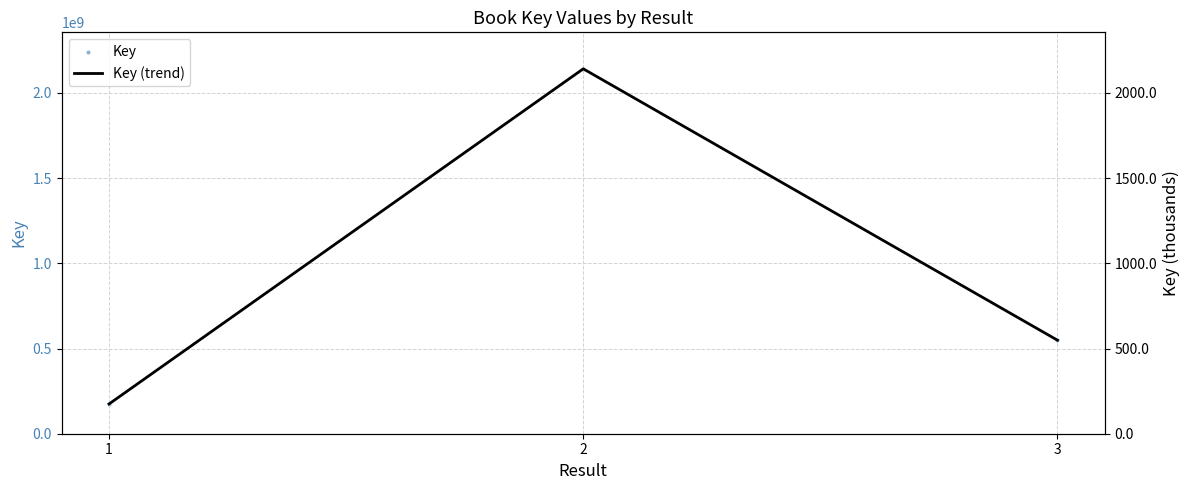

Which series has the largest total across all categories?

Key (trend)